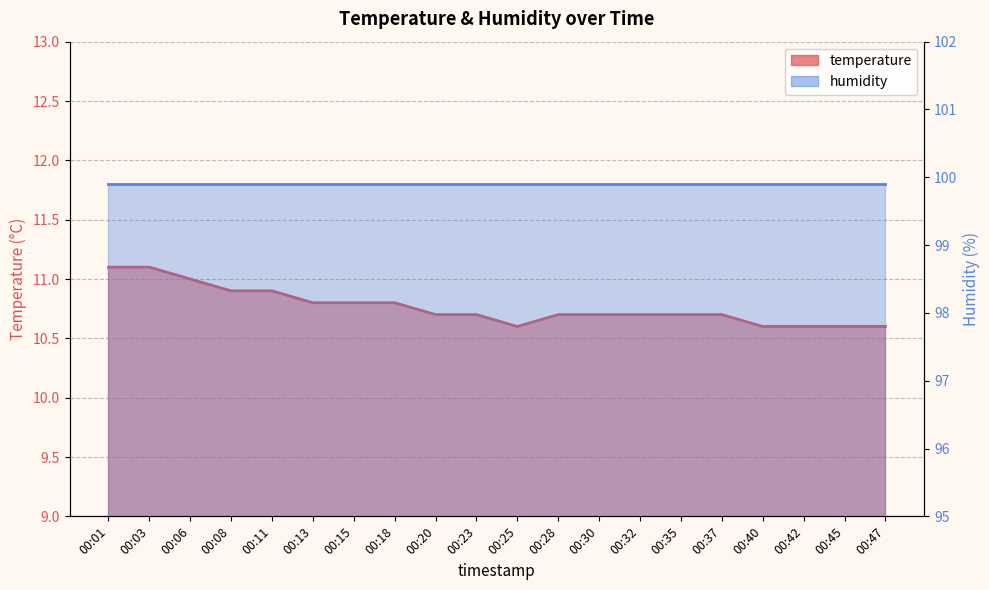

What is the ratio of the value at 00:01 to the value at 00:32?

1.0